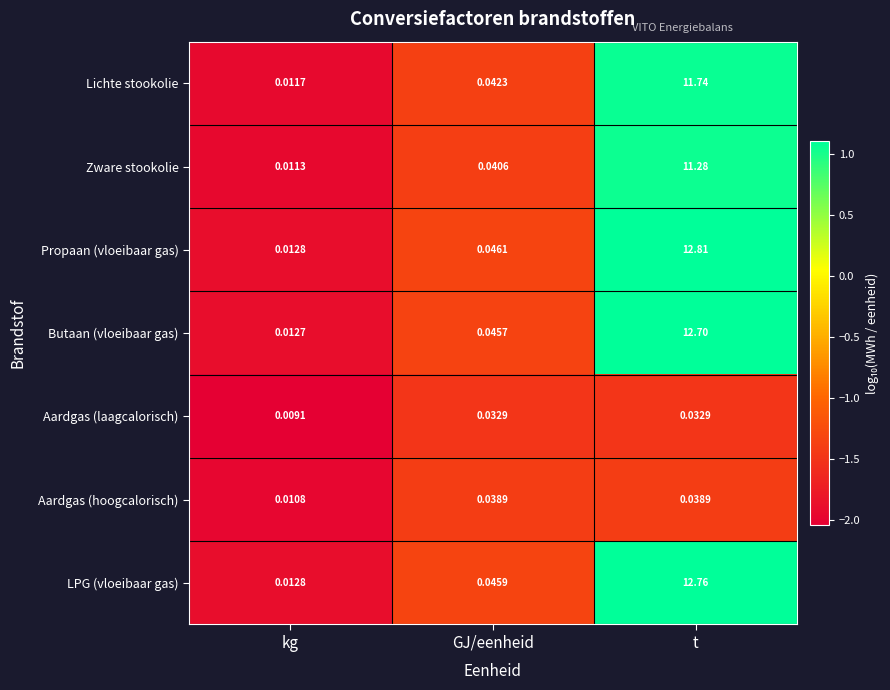

How many categories are shown in the chart?

3